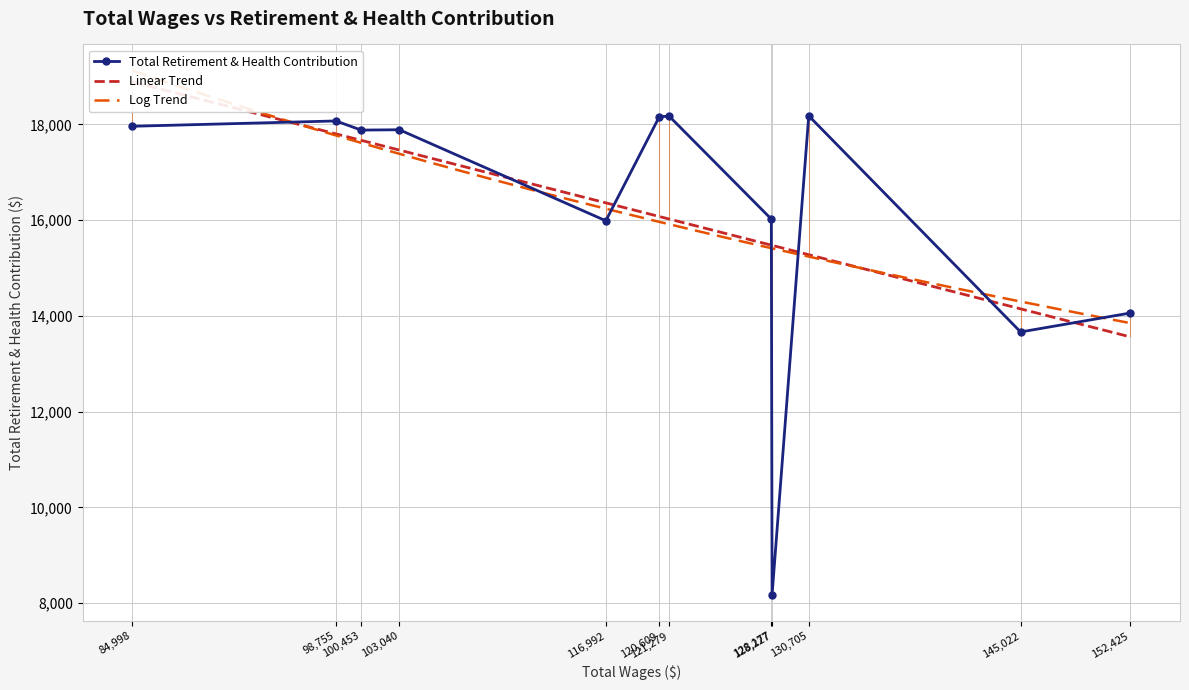

True or false: the data shows 4648 at 130705.

False